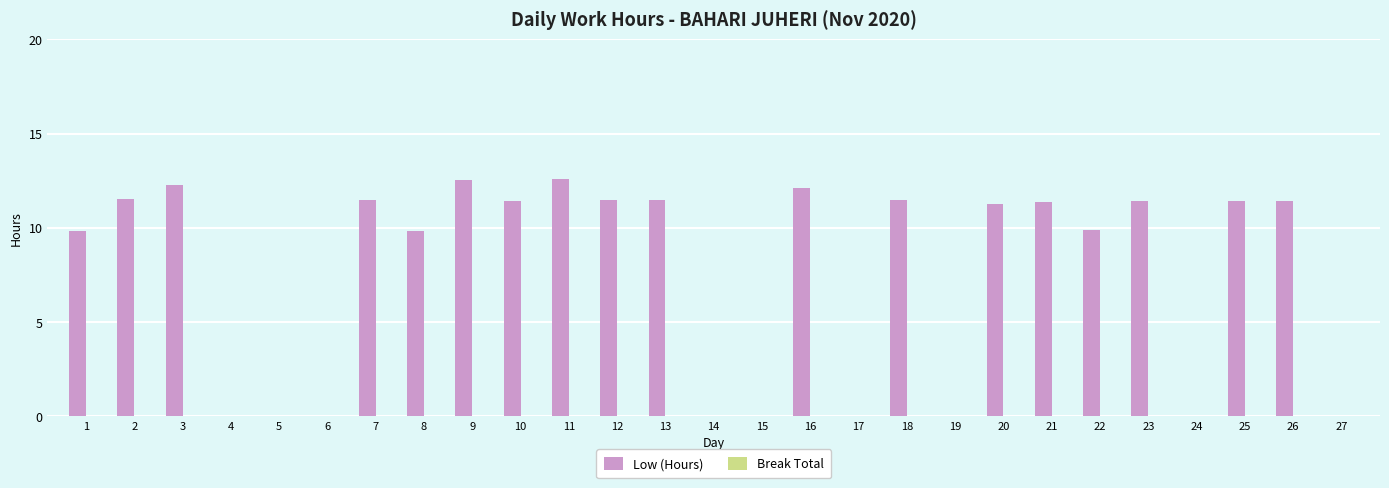

What is the ratio of the value at 21 to the value at 8?

1.2